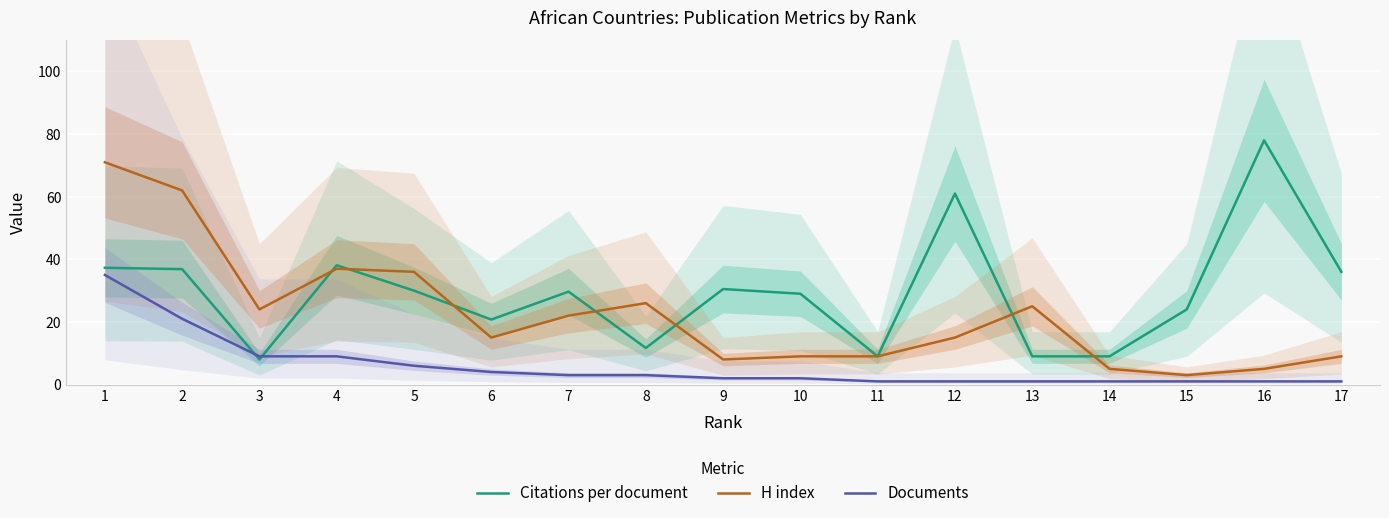

What is the difference between the maximum and minimum values in the Citations per document series?

70.0